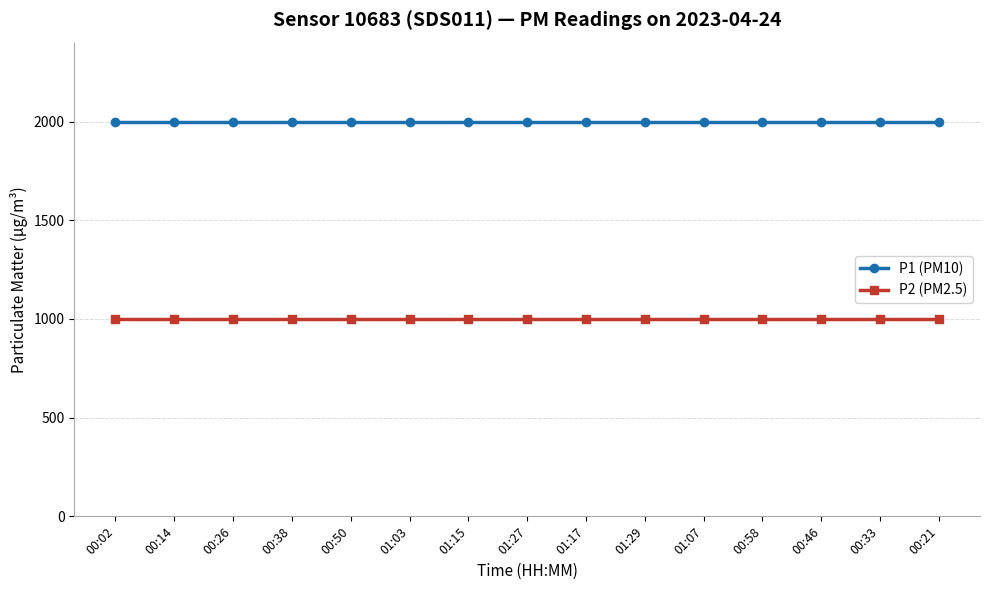

Does the chart display data point markers on the line(s)?

Yes